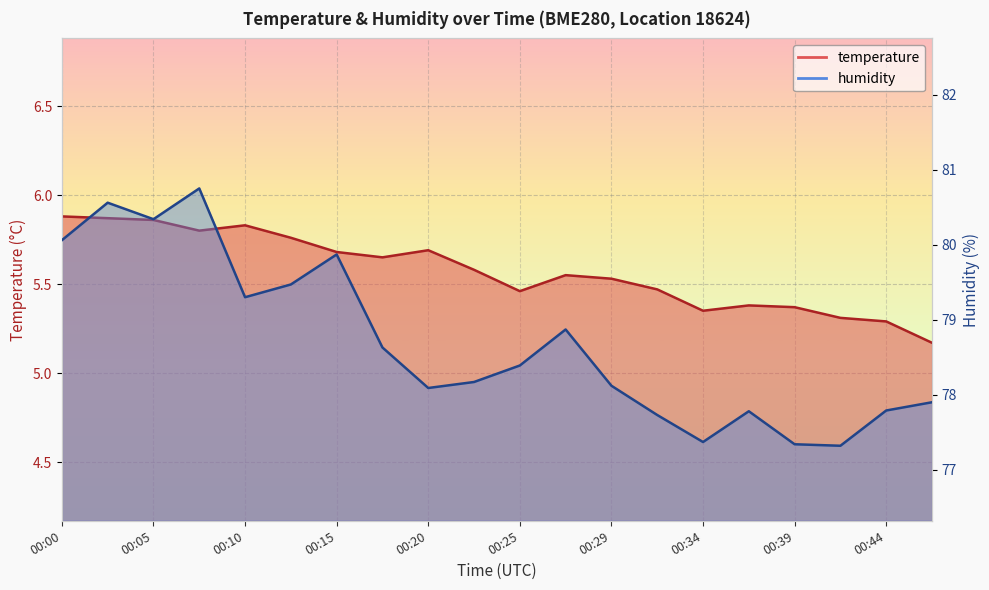

What is the difference between the second highest and second lowest values in the humidity series?

3.2